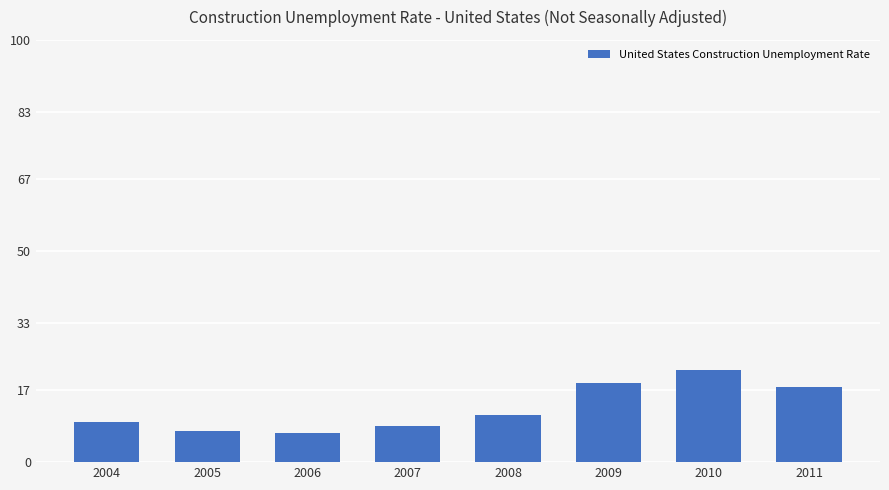

Is it true that the value at 2008 is 11.1?

True